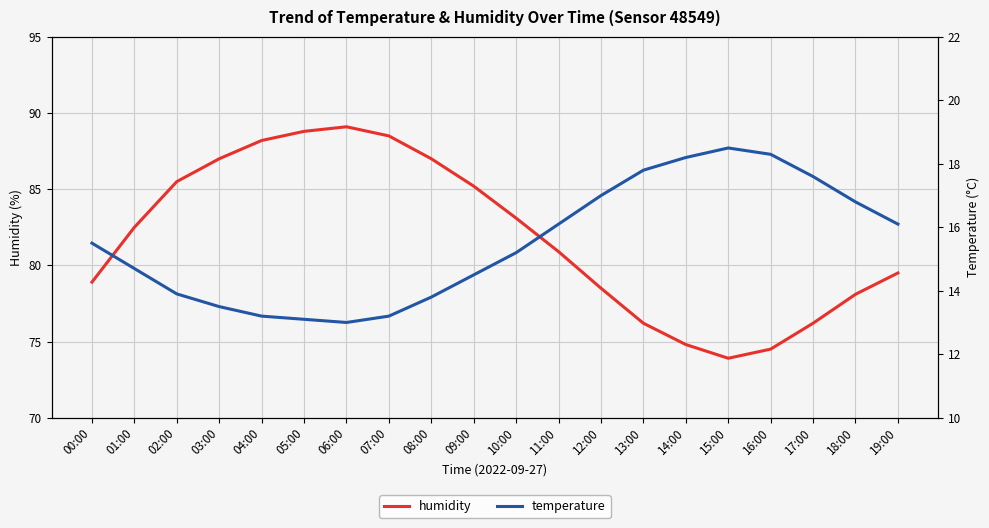

What is the total value across all series at 06:00?

102.1